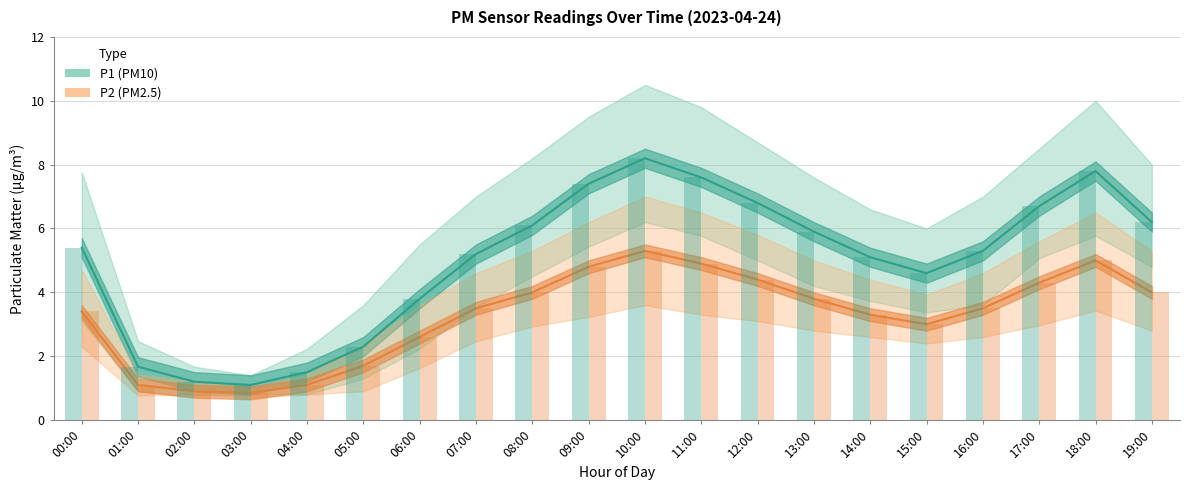

What is the spread (max minus min) of values at 08:00?

2.1